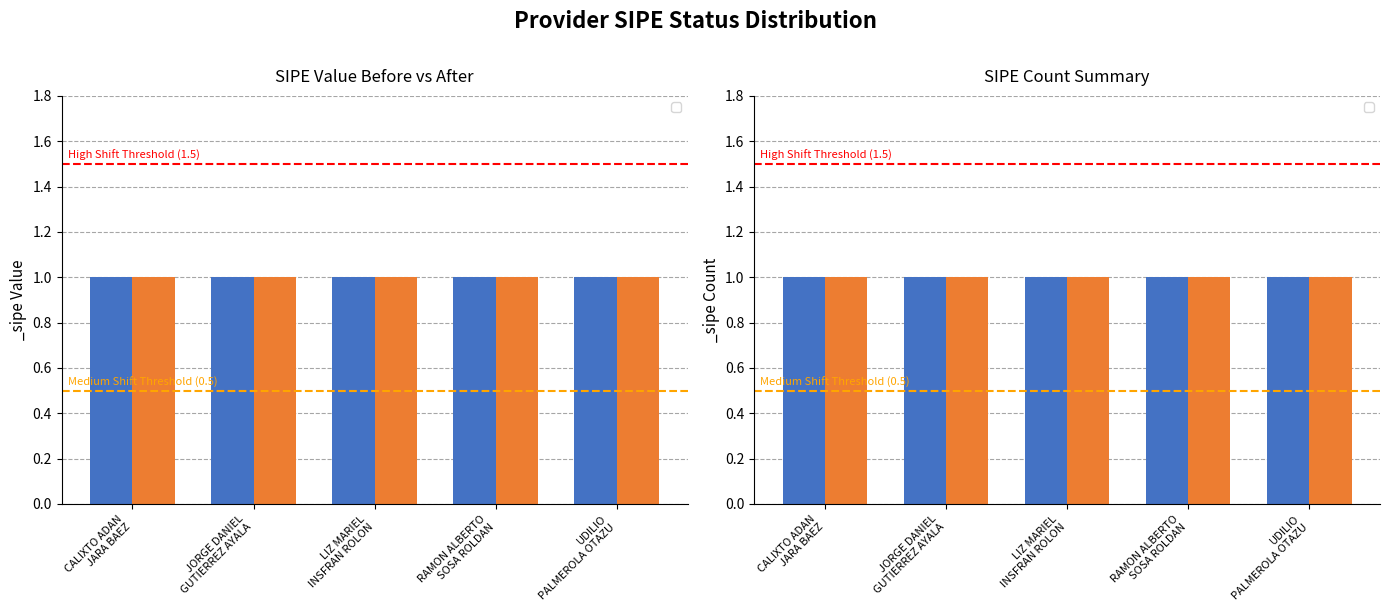

At which label does Medium Threshold (0.5) reach its minimum?

CALIXTO ADAN
JARA BAEZ